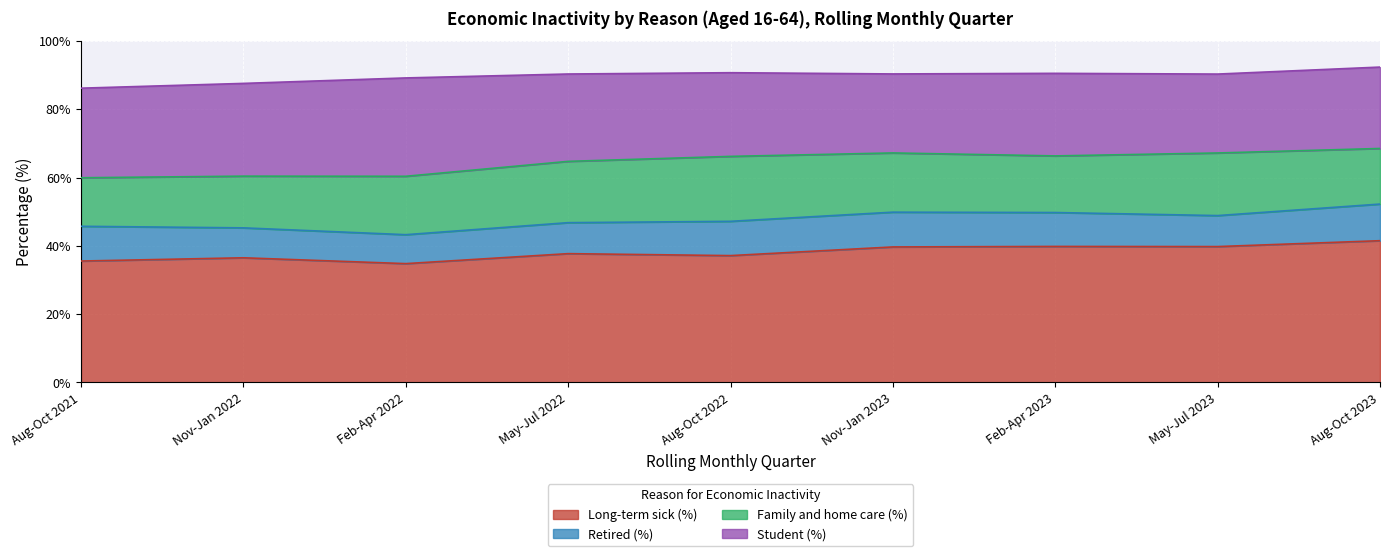

What is the spread (max minus min) of values at May-Jul 2022?

28.6